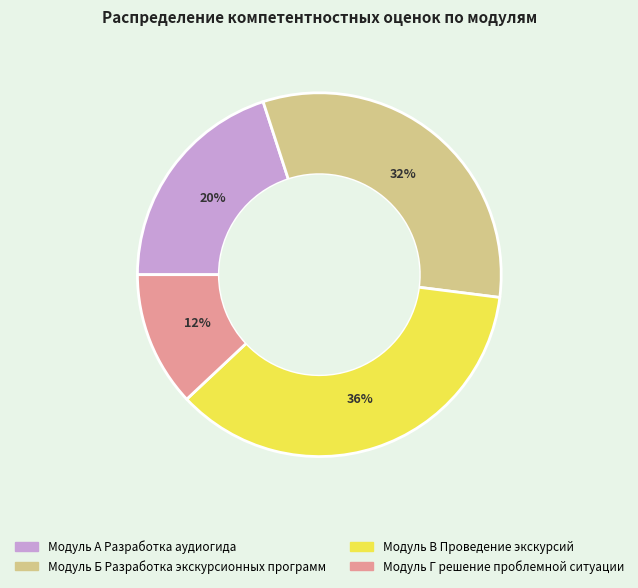

To the nearest percent, what portion does Модуль Б Разработка экскурсионных программ represent?

32%